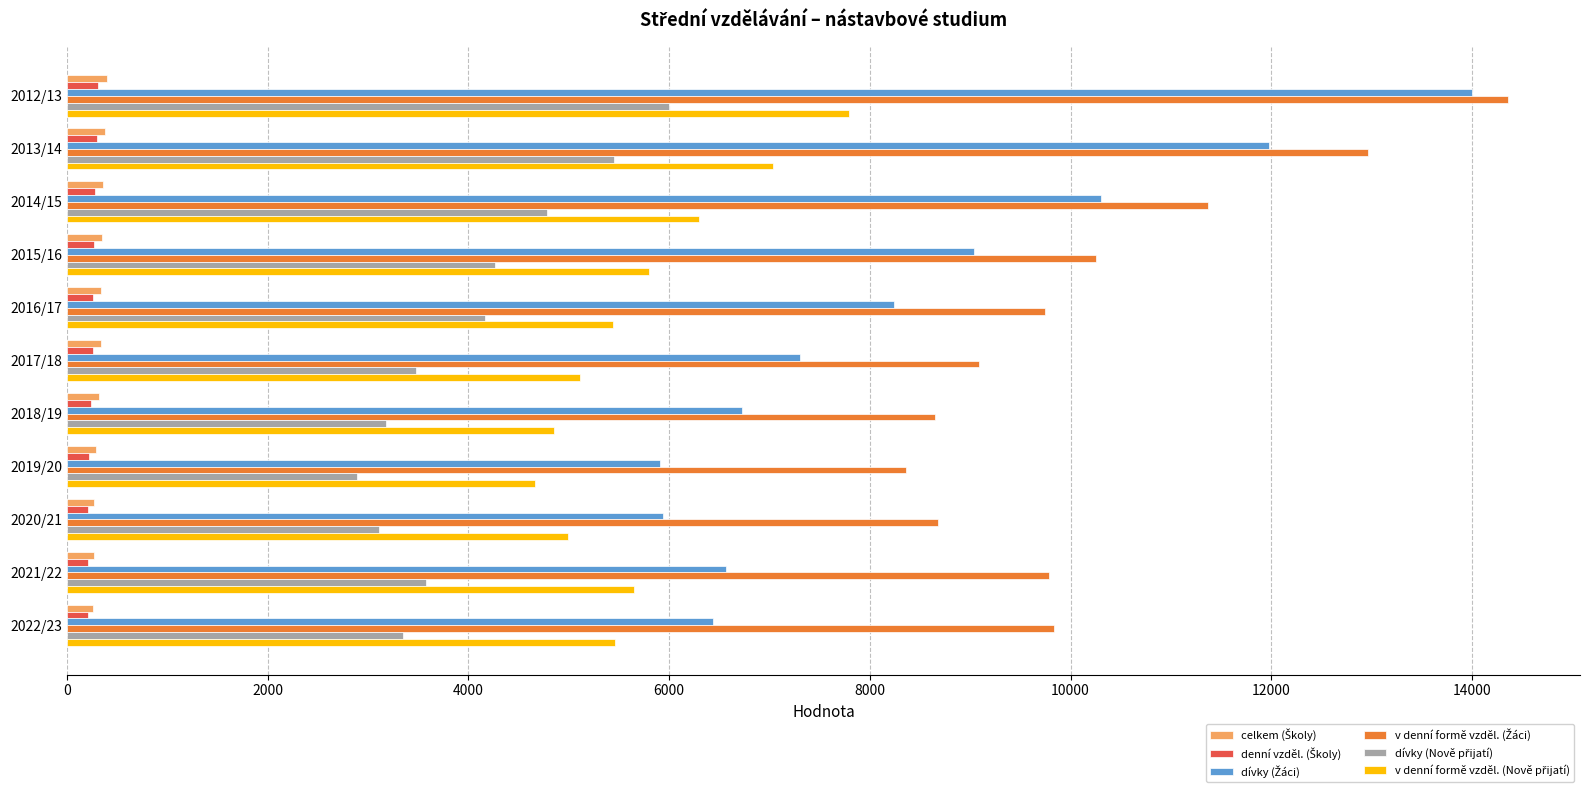

Which category has the highest value across all series?

2012/13